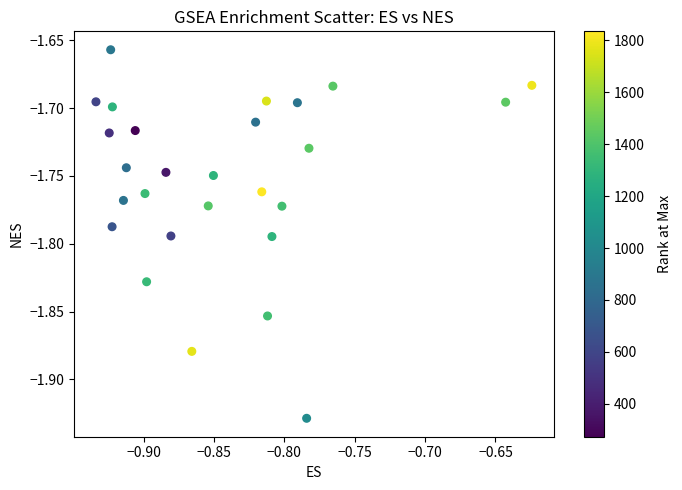

What is the range of X values (max minus min)?

0.3